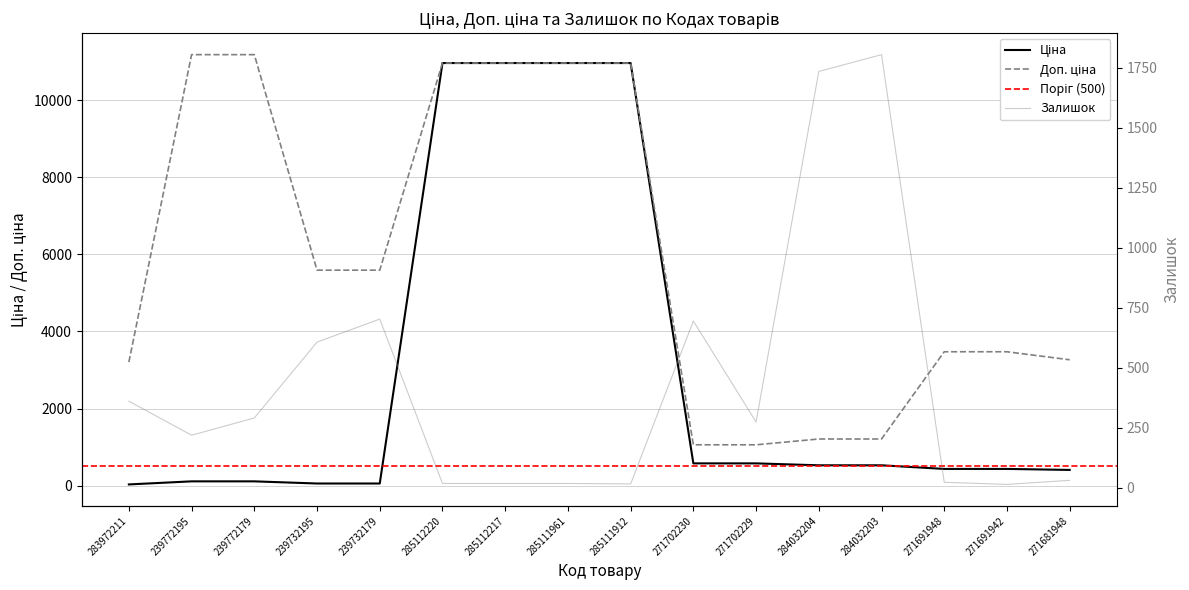

What is the sum of the Залишок values at 285111961 and 285112220?

34.0